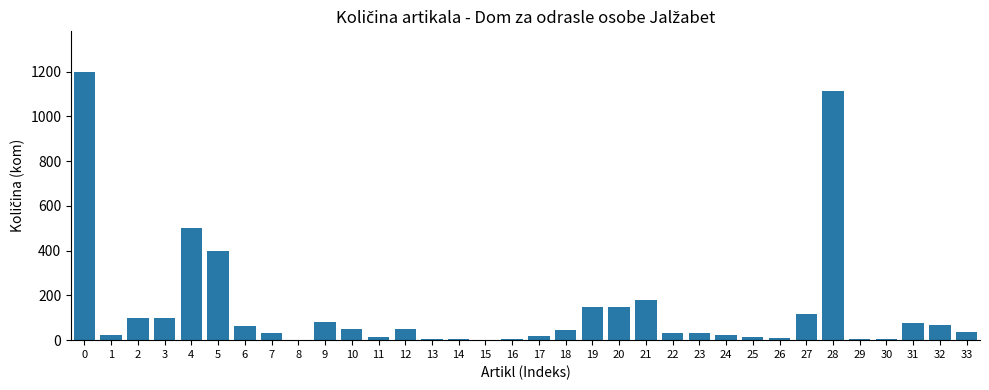

What is the sum of all values?

4694